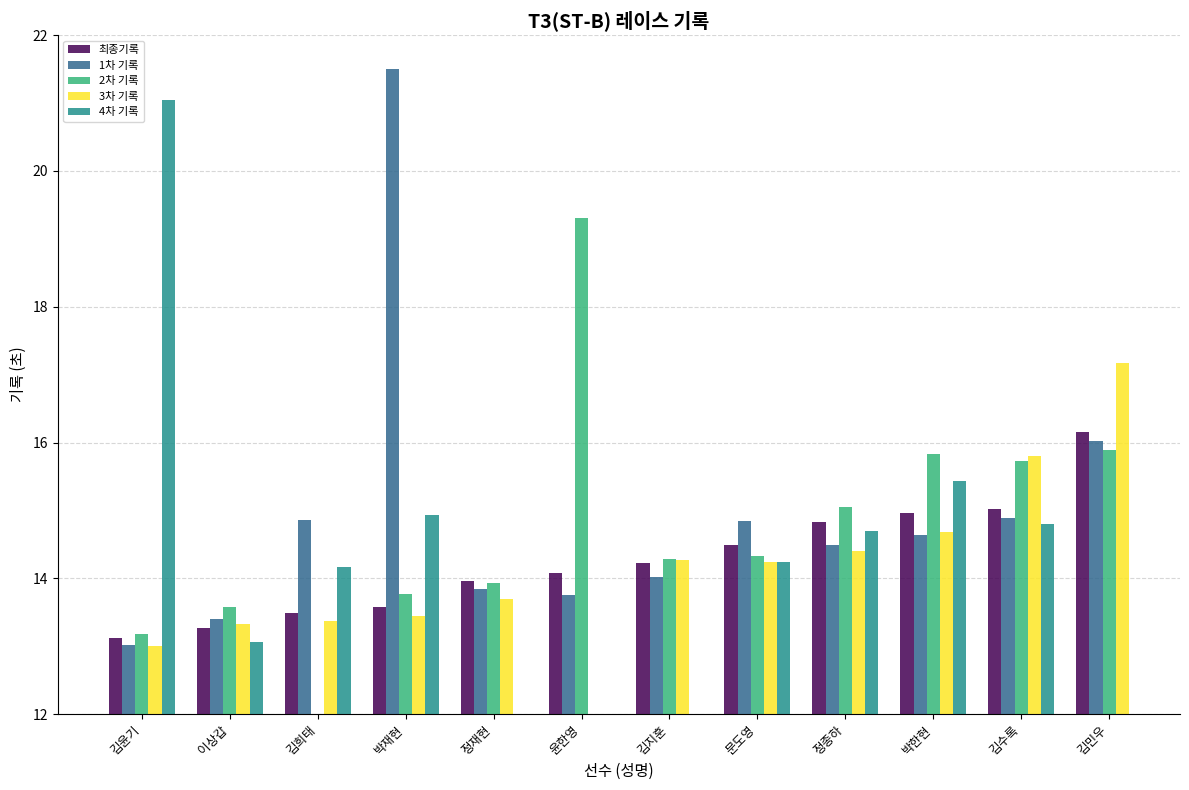

What is the label of the 6th bar from the left?

윤한영